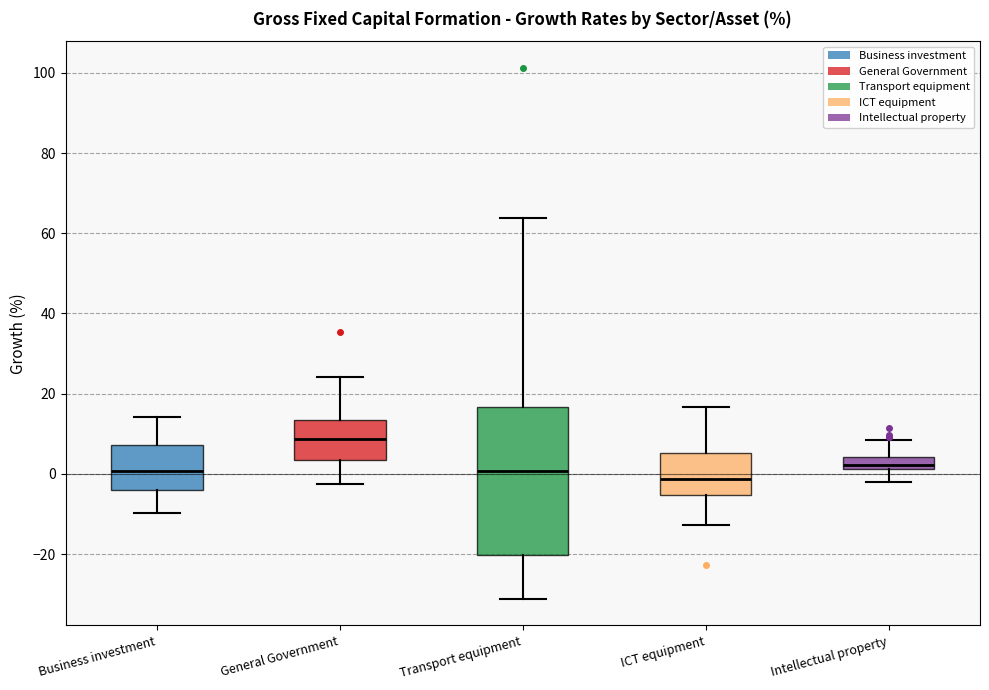

Which box is the tallest, from its lower edge to its upper edge?

Transport equipment